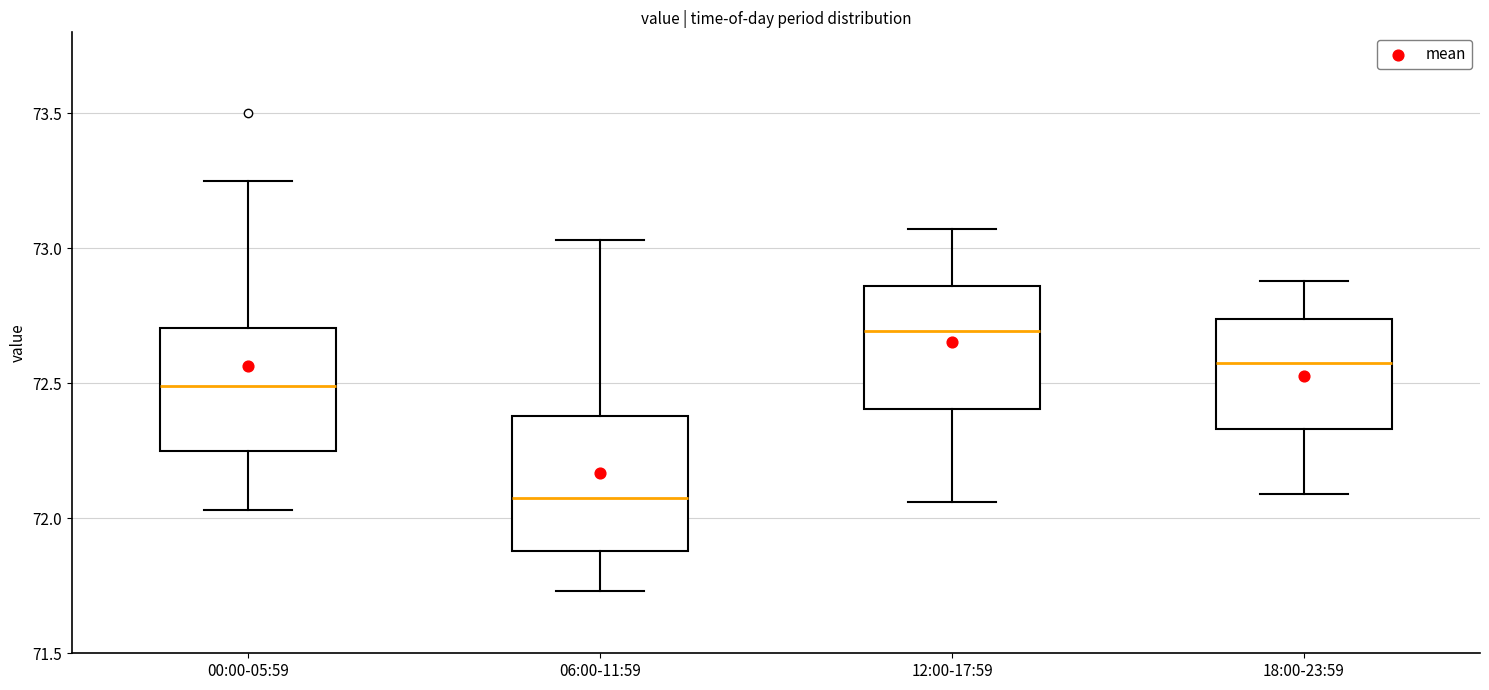

Where is the lower edge of the box for 12:00-17:59 on the y-axis? The values are not printed on the chart, so give them approximately, as read against the axis.

72.40